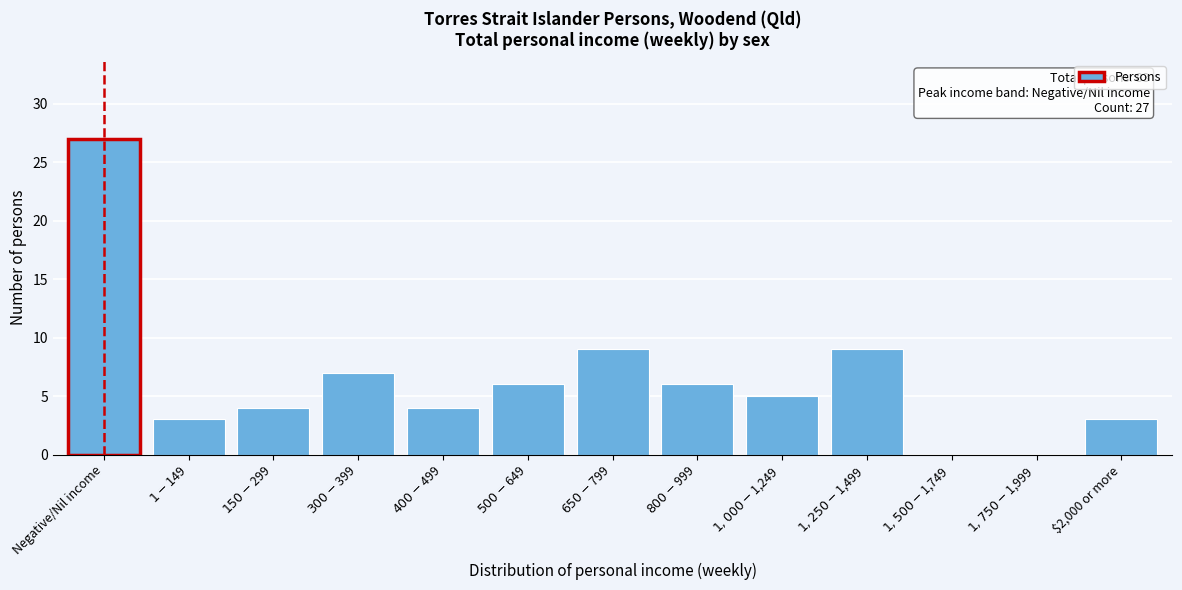

What is the sum of all values?

83